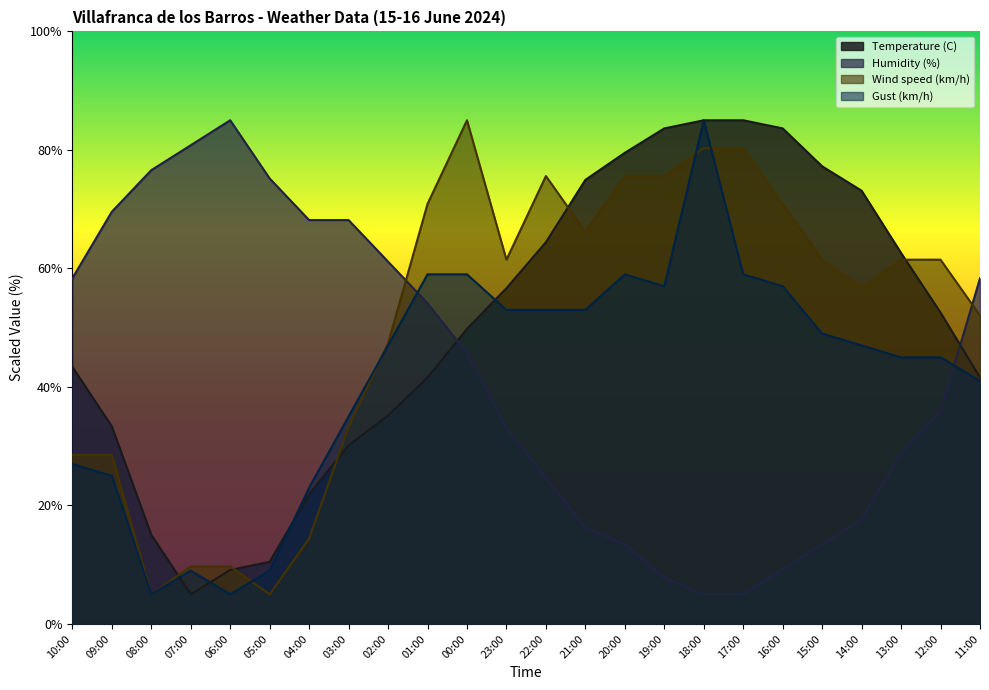

Which series has the widest spread of values?

Temperature (C)